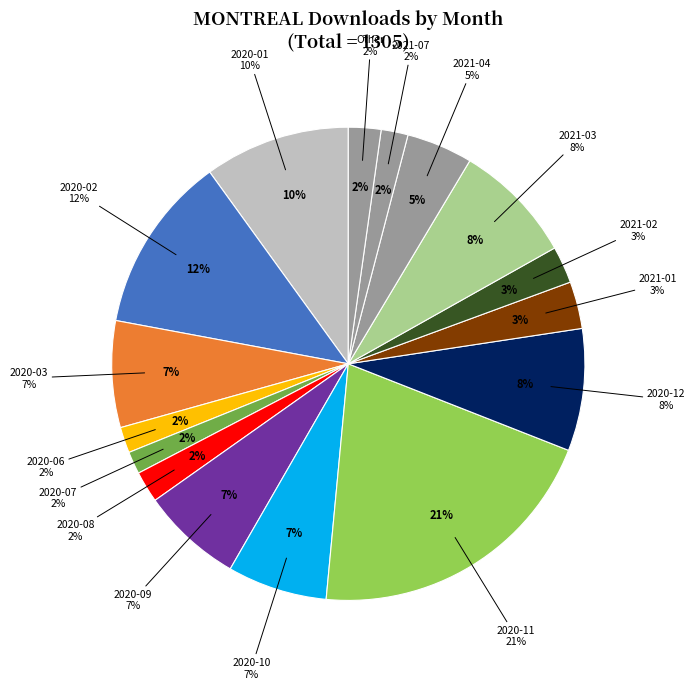

Is it true that 2020-05 is 0% of the pie?

True